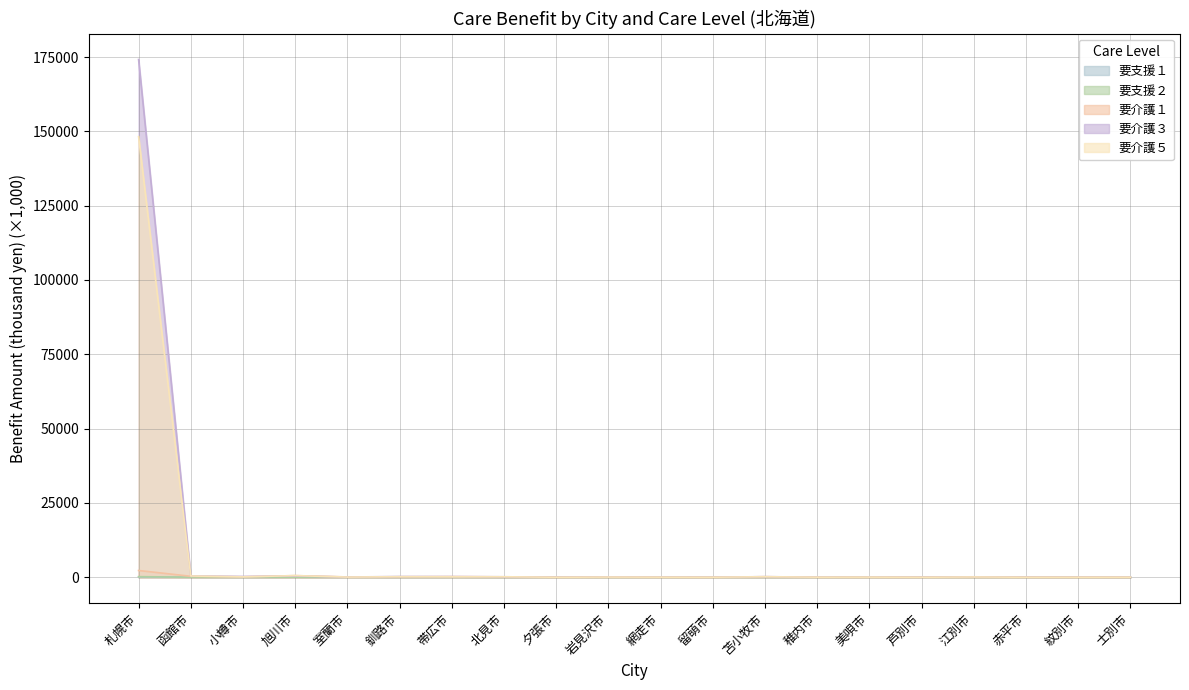

What is the difference between the highest and lowest values at 苫小牧市?

192.1